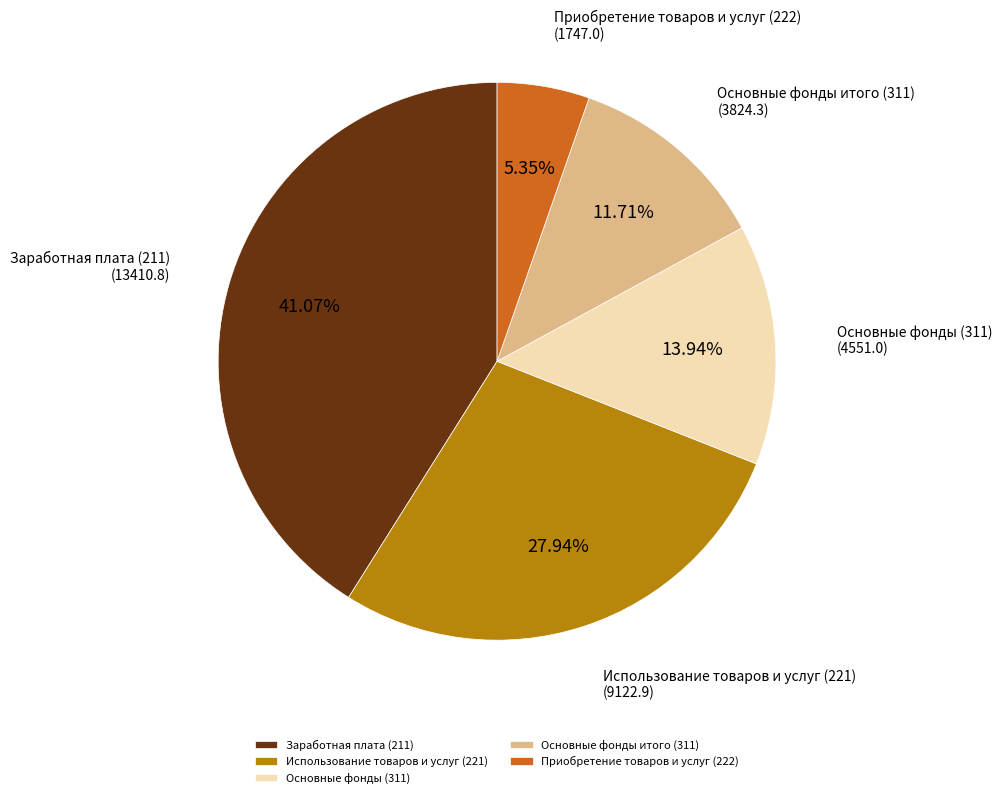

How many segments does this pie chart have?

5